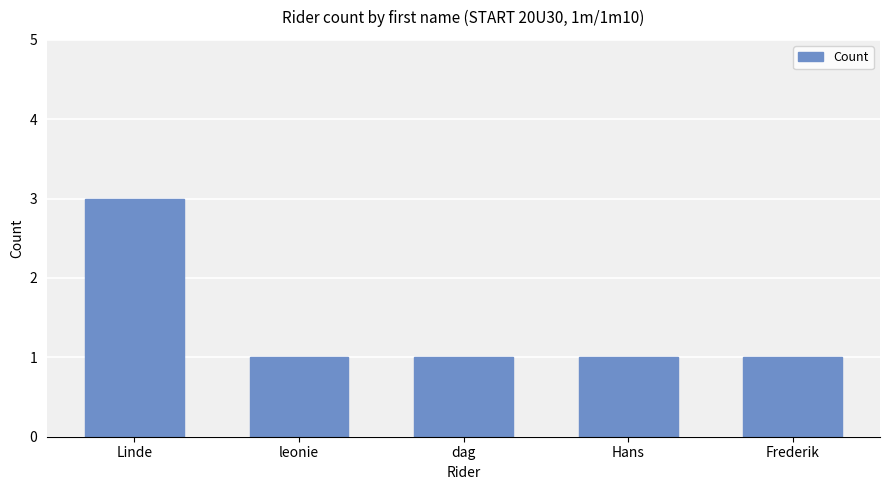

Does the chart contain any negative values?

No